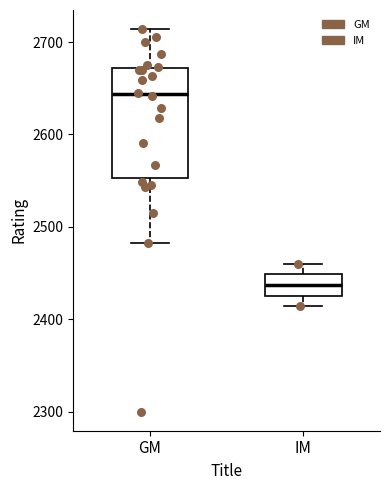

Where is the upper edge of the box for IM on the y-axis? The values are not printed on the chart, so give them approximately, as read against the axis.

2450